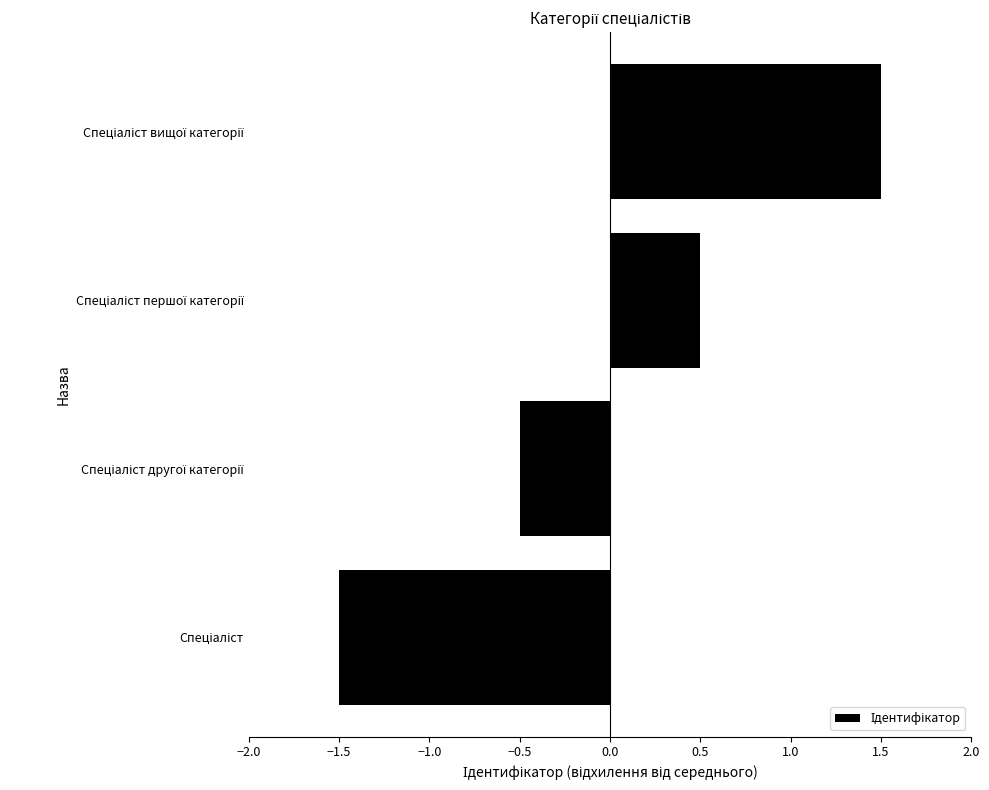

What is the difference between the second highest and minimum values?

2.0